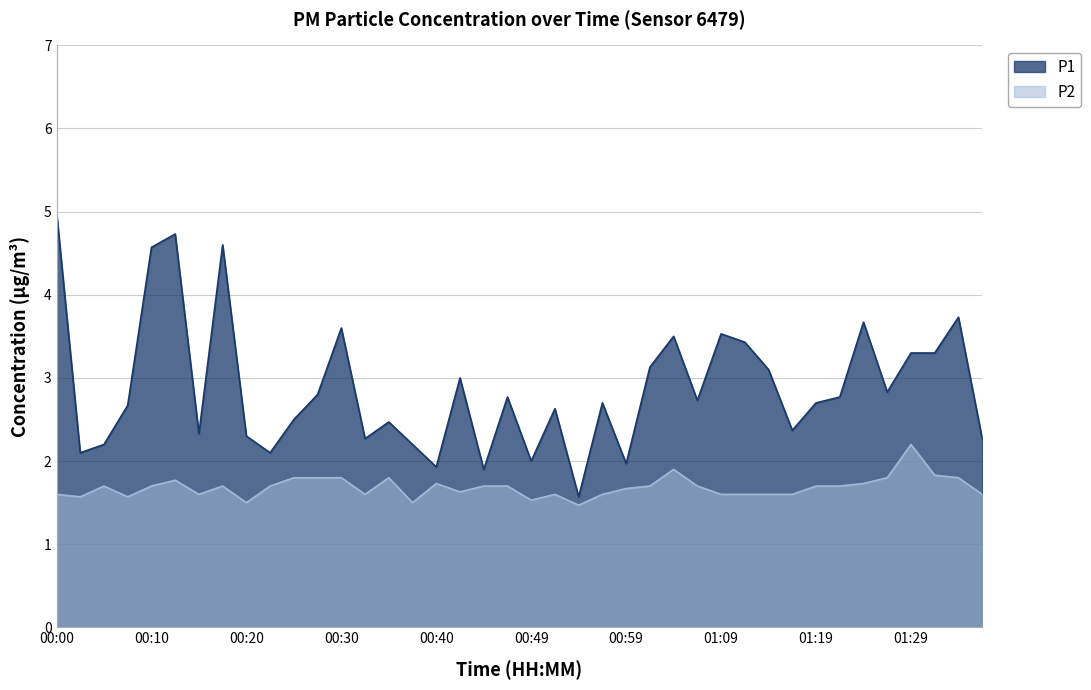

Reading left to right, what are all the values shown in this chart?

P1: 00:00=5.0	00:03=2.1	00:05=2.2	00:08=2.7	00:10=4.6	00:13=4.7	00:15=2.3	00:18=4.6	00:20=2.3	00:22=2.1	00:25=2.5	00:27=2.8	00:30=3.6	00:32=2.3	00:35=2.5	00:37=2.2	00:40=1.9	00:42=3.0	00:45=1.9	00:47=2.8	00:49=2.0	00:52=2.6	00:54=1.6	00:57=2.7	00:59=2.0	01:02=3.1	01:04=3.5	01:07=2.7	01:09=3.5	01:12=3.4	01:14=3.1	01:17=2.4	01:19=2.7	01:22=2.8	01:24=3.7	01:27=2.8	01:29=3.3	01:35=3.3	01:37=3.7	01:40=2.3
P2: 00:00=1.6	00:03=1.6	00:05=1.7	00:08=1.6	00:10=1.7	00:13=1.8	00:15=1.6	00:18=1.7	00:20=1.5	00:22=1.7	00:25=1.8	00:27=1.8	00:30=1.8	00:32=1.6	00:35=1.8	00:37=1.5	00:40=1.7	00:42=1.6	00:45=1.7	00:47=1.7	00:49=1.5	00:52=1.6	00:54=1.5	00:57=1.6	00:59=1.7	01:02=1.7	01:04=1.9	01:07=1.7	01:09=1.6	01:12=1.6	01:14=1.6	01:17=1.6	01:19=1.7	01:22=1.7	01:24=1.7	01:27=1.8	01:29=2.2	01:35=1.8	01:37=1.8	01:40=1.6